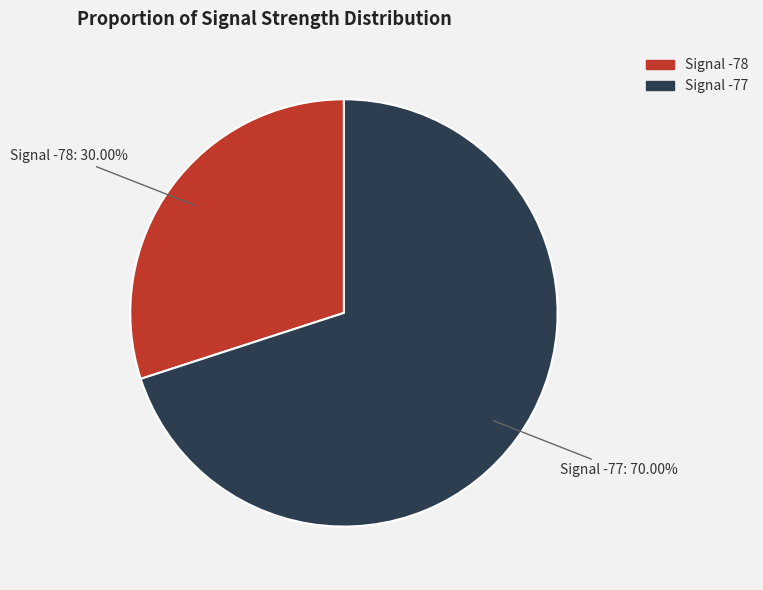

How many slices are in this pie chart?

2